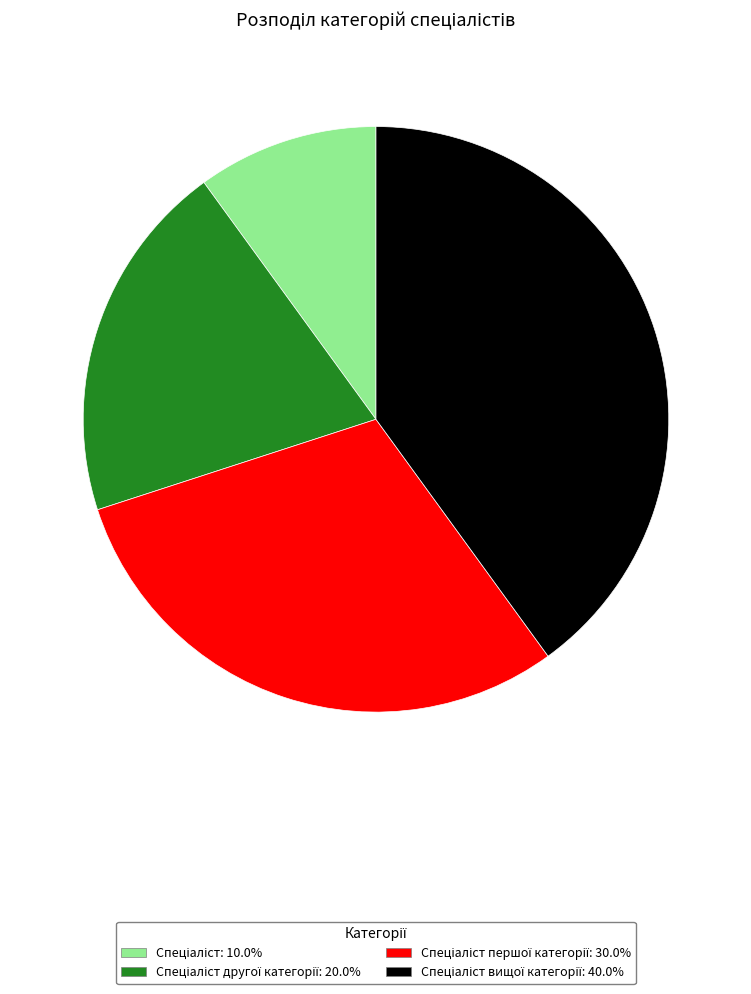

Does any single category account for the majority?

No